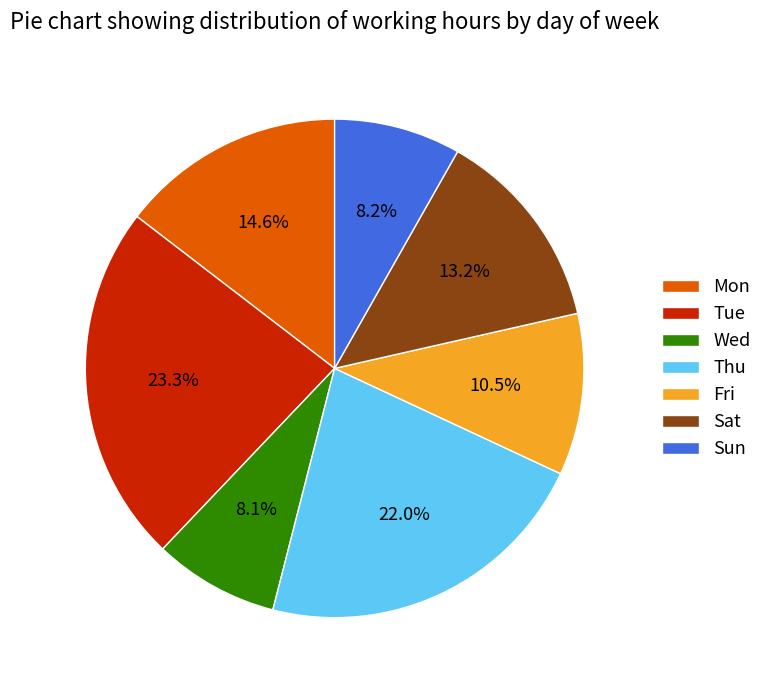

Is there any slice that represents more than half of the pie?

No